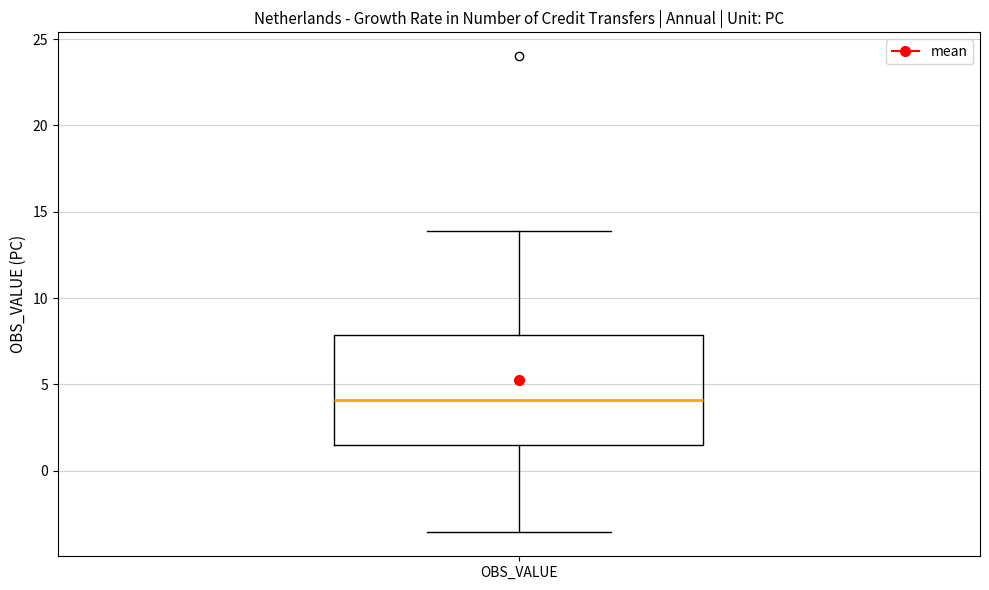

Transcribe this box plot: give where the median line is, the range the box spans, and where the two whiskers end, as read against the y-axis. The values are not printed on the chart, so give them approximately, as read against the axis.

median 4.0, box 1.5 to 8.0, whiskers -3.5 to 14.0